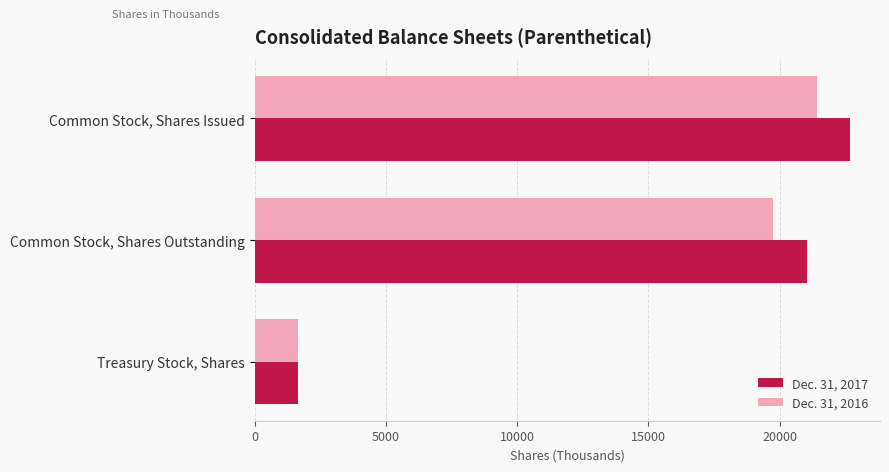

What is the greatest value displayed?

22686